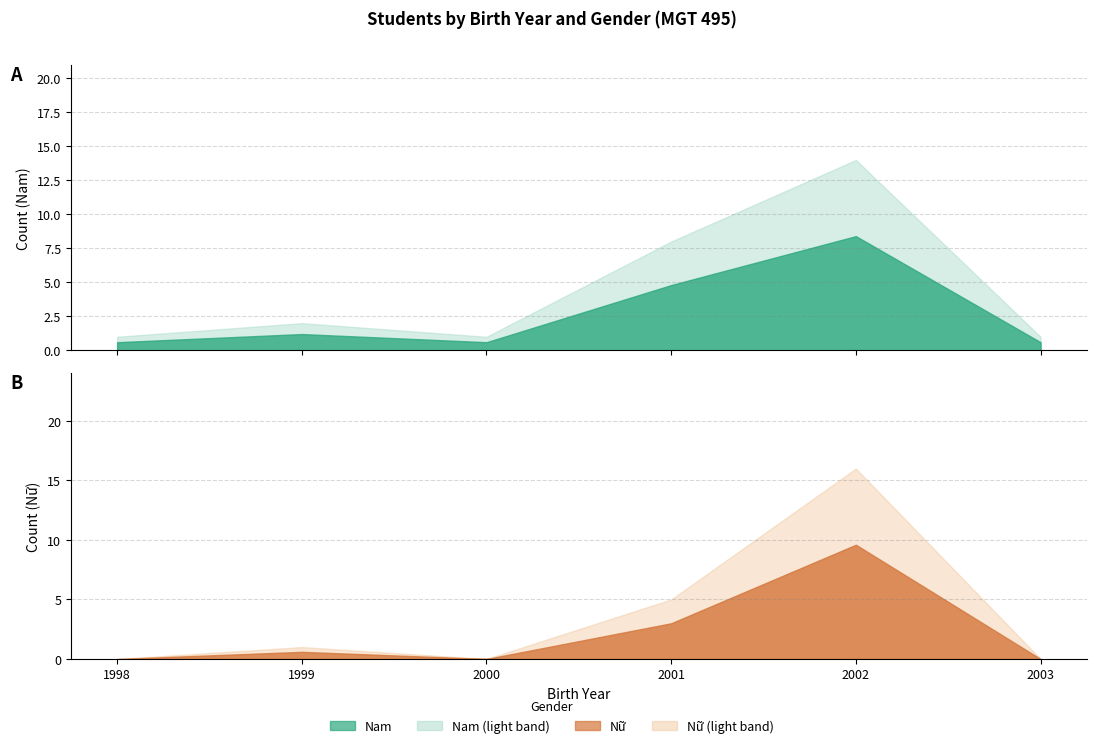

List the labels in order of Nam value, largest first.

2002, 2001, 1999, 1998, 2000, 2003